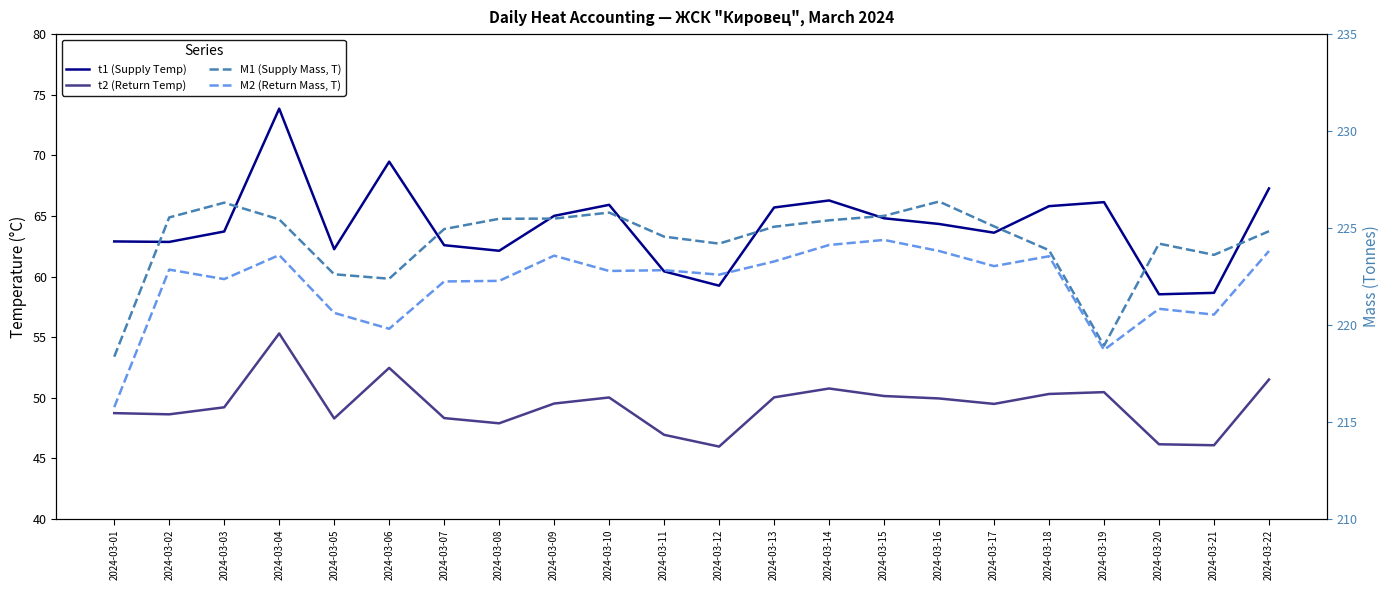

What is the sum of all M2 (Return Mass, T) values?

4887.5